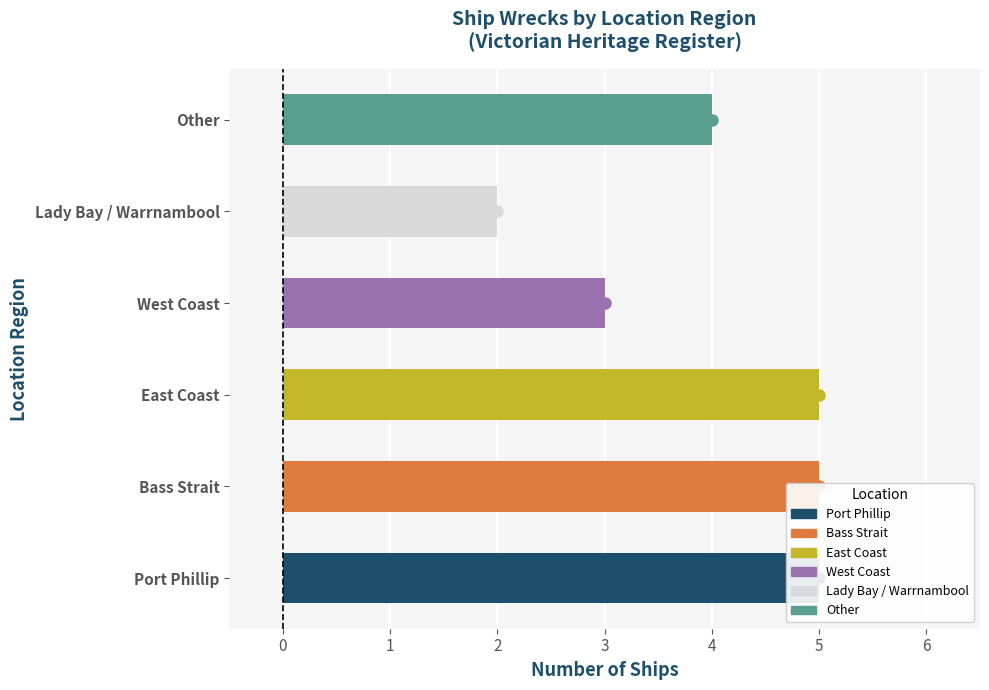

Is it true that the value at Lady Bay / Warrnambool is 2?

True